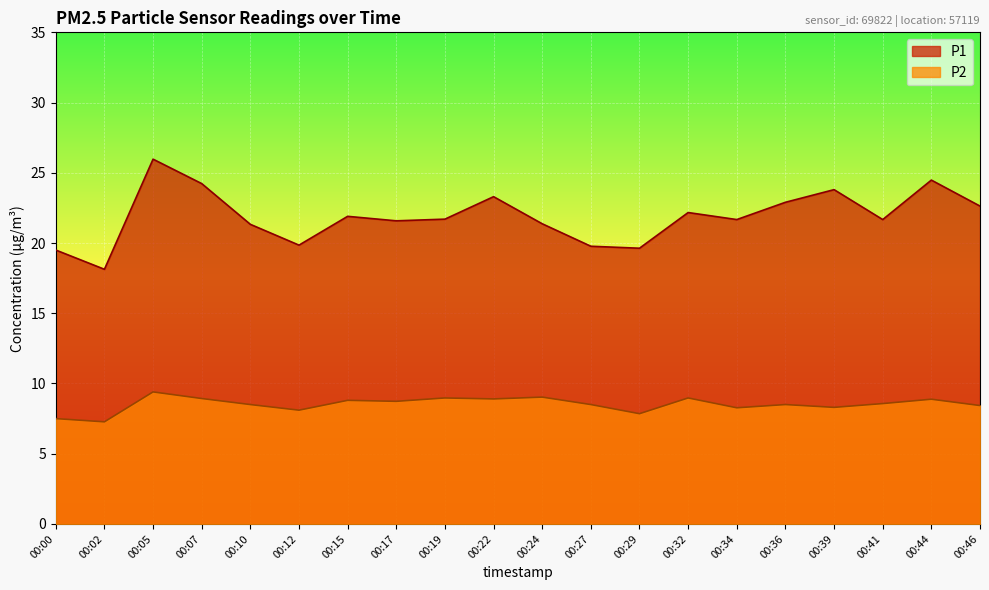

True or false: P2 and P1 cross at least once.

False